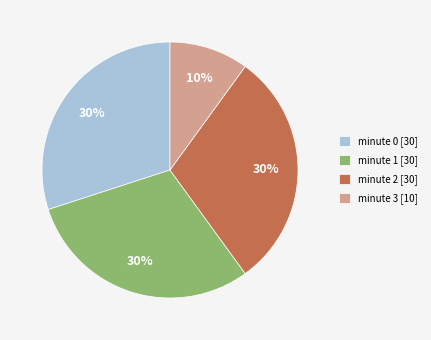

Which has a higher value, minute 3 [10] or minute 0 [30]?

minute 0 [30]